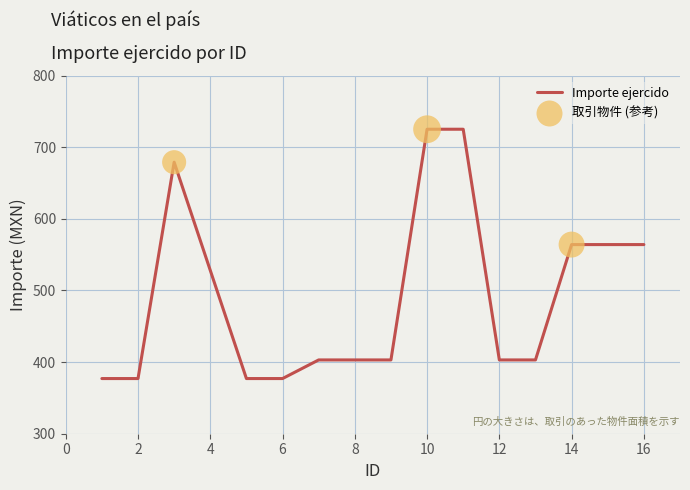

What is the maximum value shown in the chart?

725